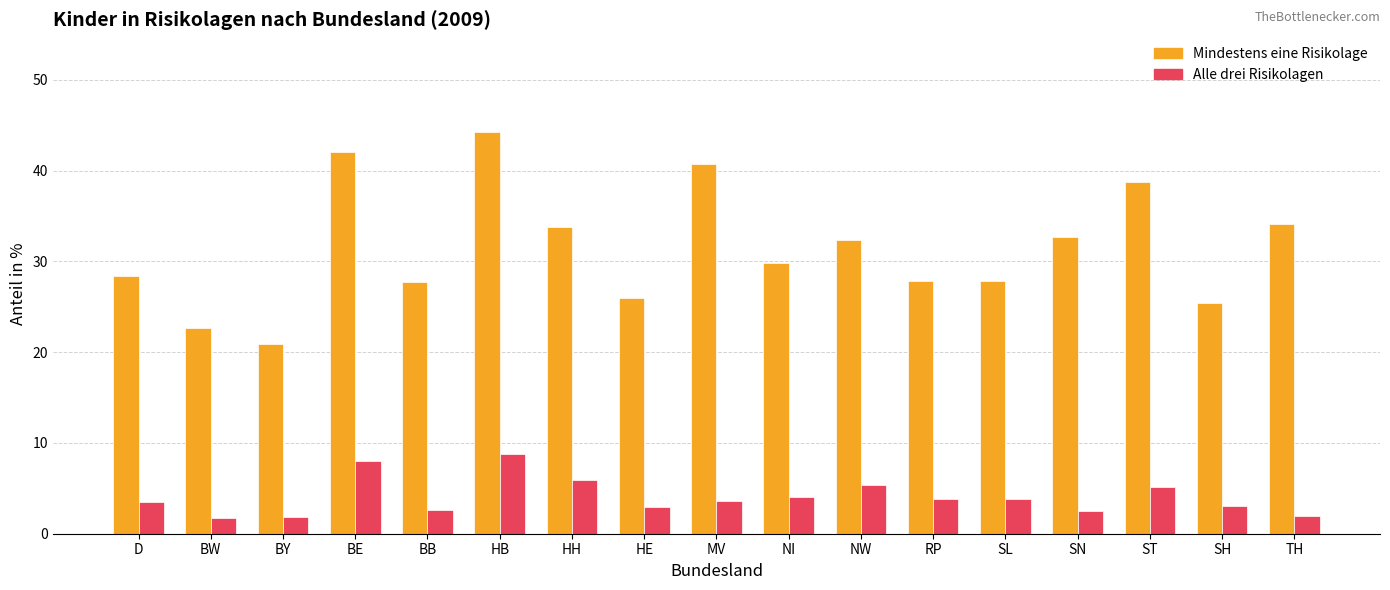

List the series in order of their peak value, highest first.

Mindestens eine Risikolage, Alle drei Risikolagen